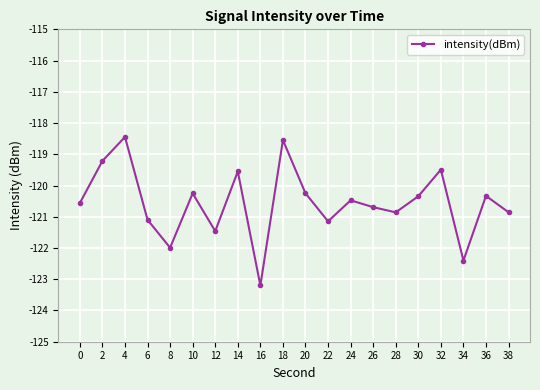

How many data points does each series have?

20